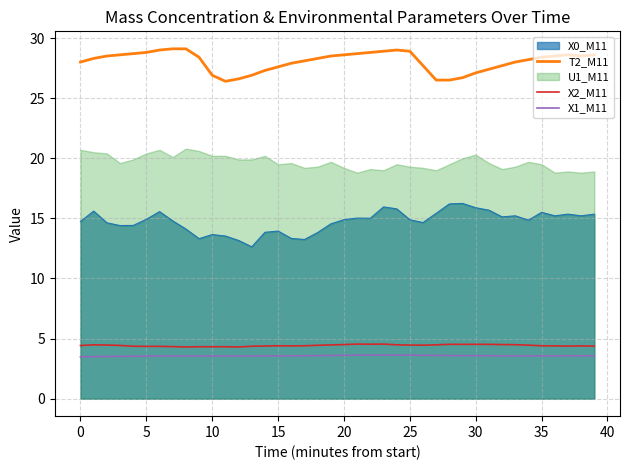

True or false: X2_M11 and X1_M11 cross at least once.

False